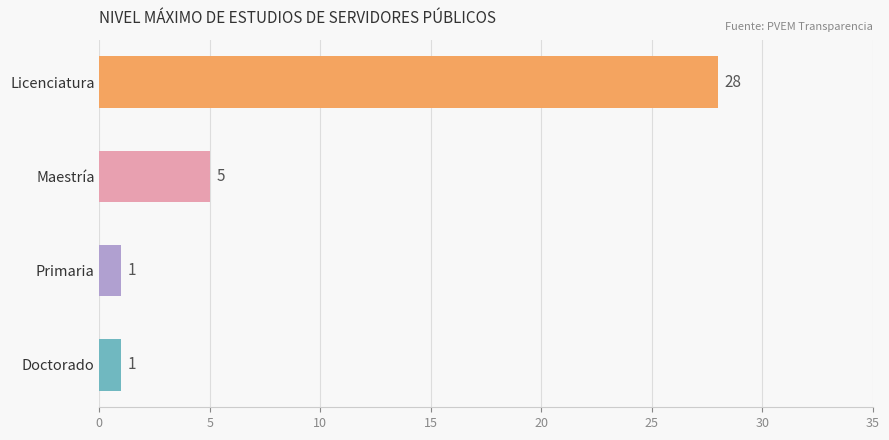

What is the greatest value displayed?

28